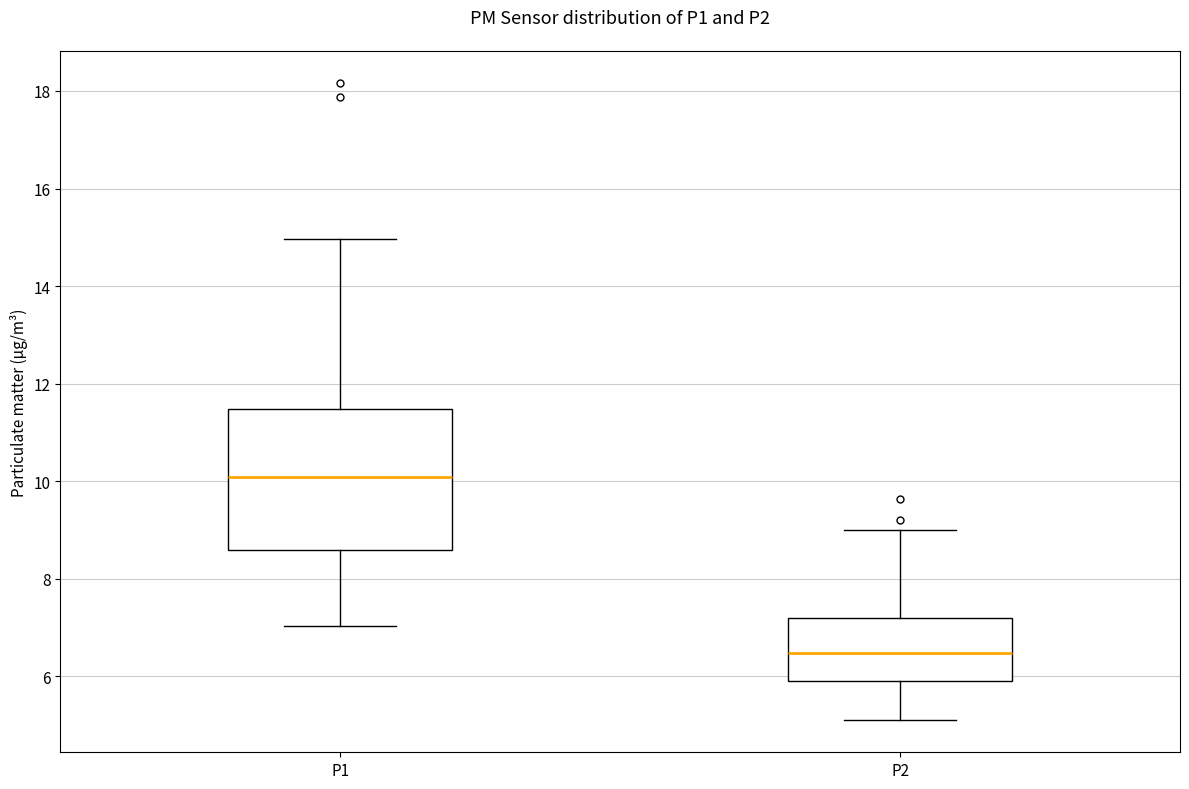

Comparing the boxes themselves (not the whiskers), which one is the tallest?

P1